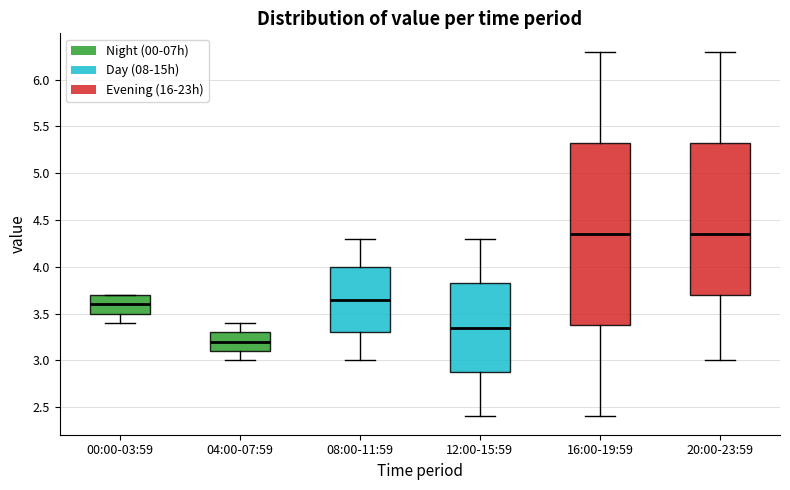

Reading left to right, read every box against the y-axis: the position of its median line, the range the box covers, and the ends of its whiskers. The values are not printed on the chart, so give them approximately, as read against the axis.

00:00-03:59: median 3.60, box 3.50 to 3.70, whiskers 3.40 to 3.70
04:00-07:59: median 3.20, box 3.10 to 3.30, whiskers 3.00 to 3.40
08:00-11:59: median 3.65, box 3.30 to 4.00, whiskers 3.00 to 4.30
12:00-15:59: median 3.35, box 2.90 to 3.85, whiskers 2.40 to 4.30
16:00-19:59: median 4.35, box 3.40 to 5.35, whiskers 2.40 to 6.30
20:00-23:59: median 4.35, box 3.70 to 5.35, whiskers 3.00 to 6.30